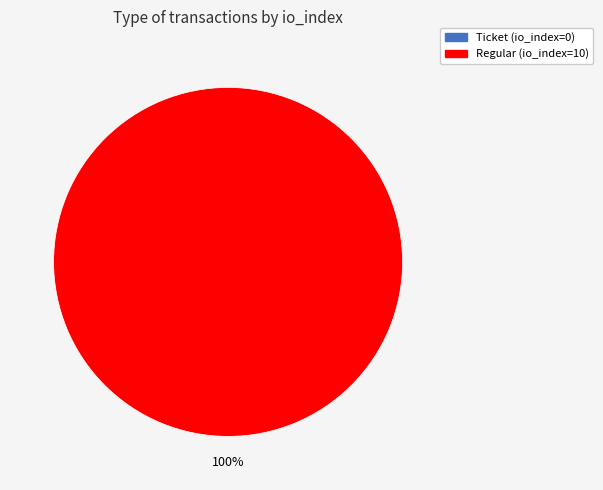

Between Regular (io_index=10) and Ticket (io_index=0), which is larger?

Regular (io_index=10)